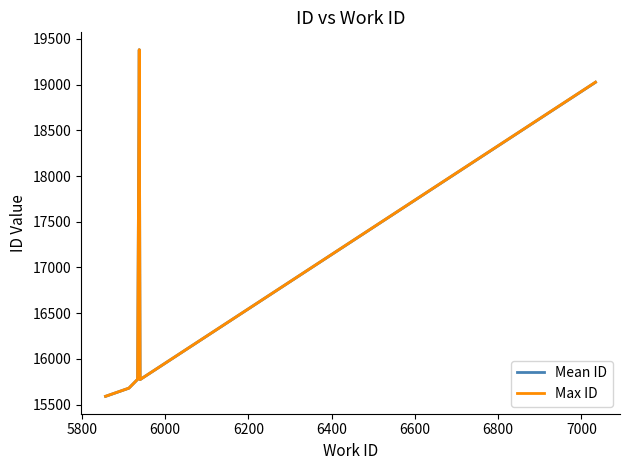

What is the highest value of the Mean ID series?

19381.0